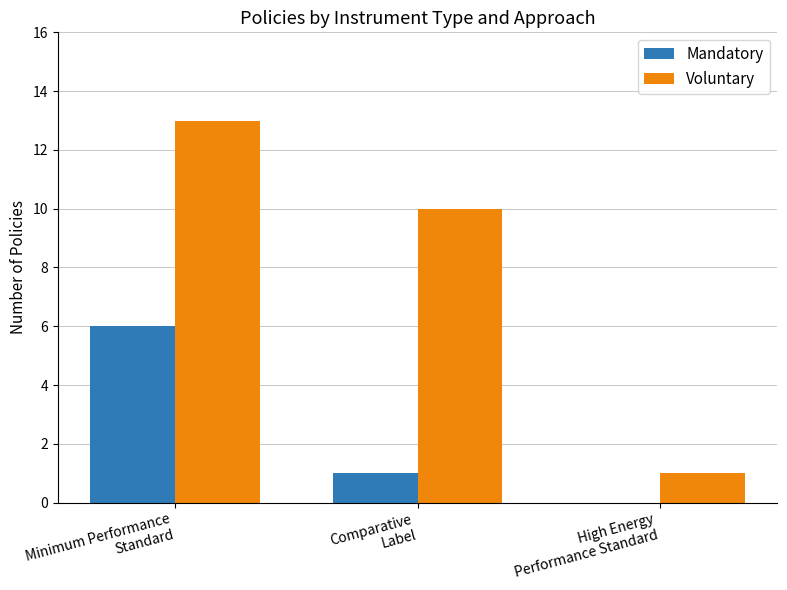

What is the average value of the Voluntary series?

8